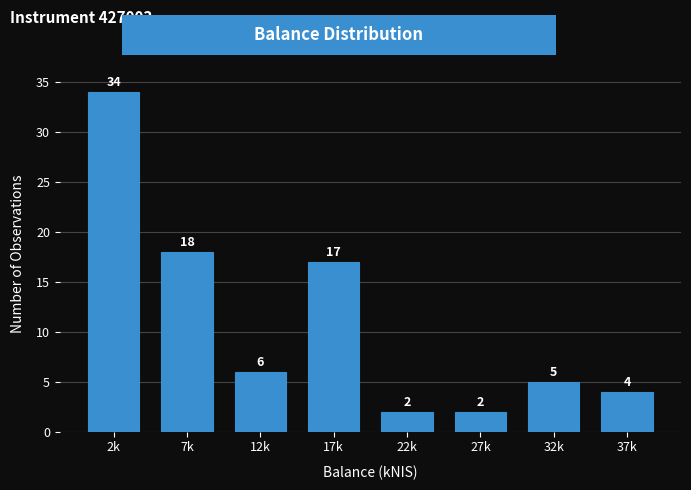

Reading left to right, transcribe all the data shown in this chart.

34	18	6	17	2	2	5	4